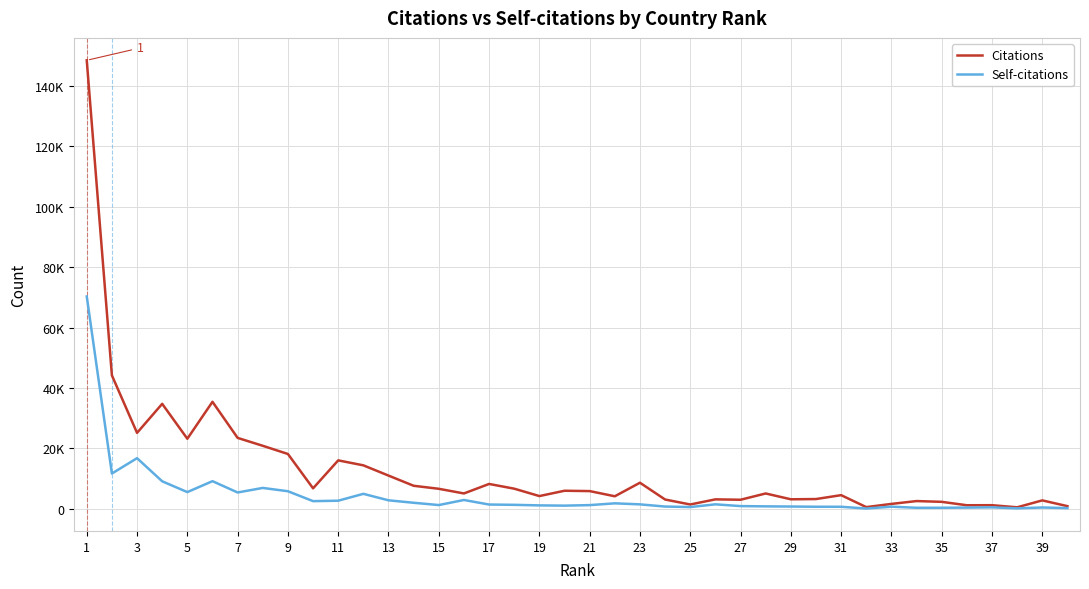

Is this an area chart (filled region under the line)?

No